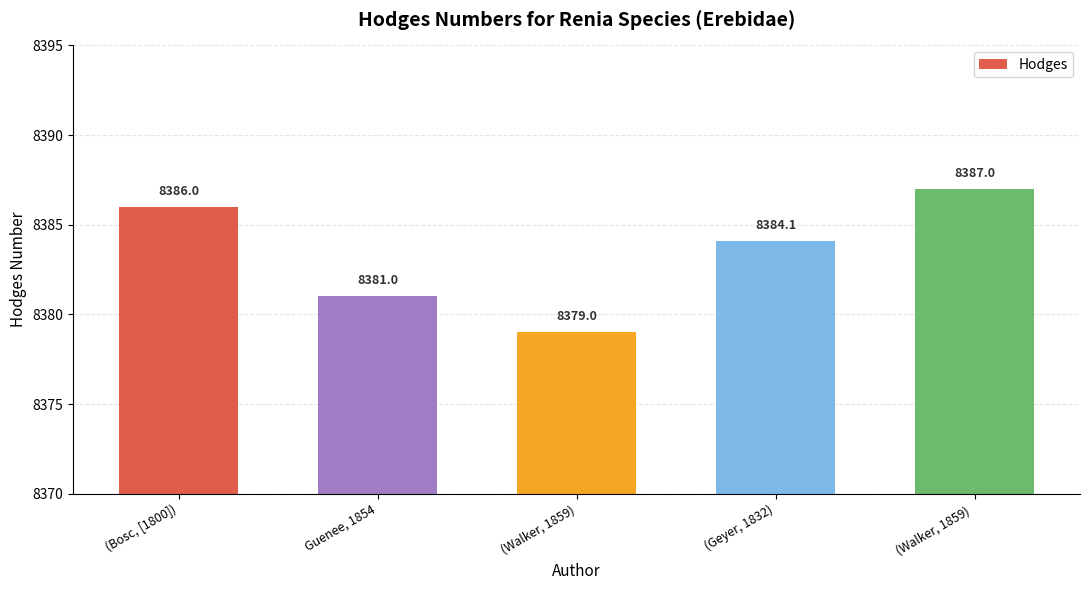

What is the approximate value at (Geyer, 1832)?

8384.1